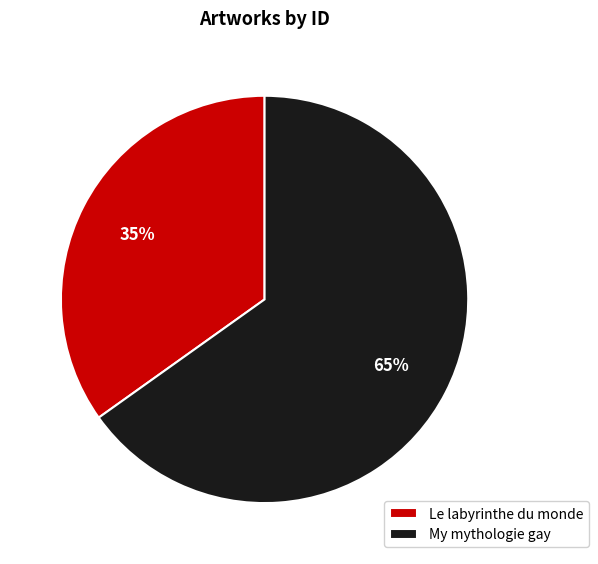

What is the ratio of the value at My mythologie gay to the value at Le labyrinthe du monde?

1.9